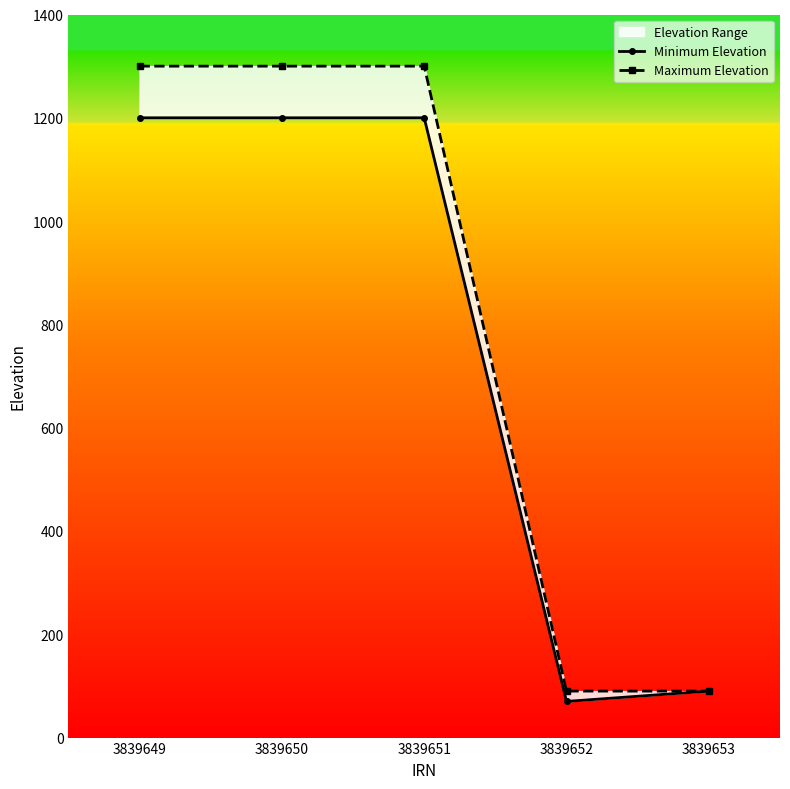

Reading left to right, list all the values displayed in this chart.

Minimum Elevation: 1200	1200	1200	70	90
Maximum Elevation: 1300	1300	1300	90	90